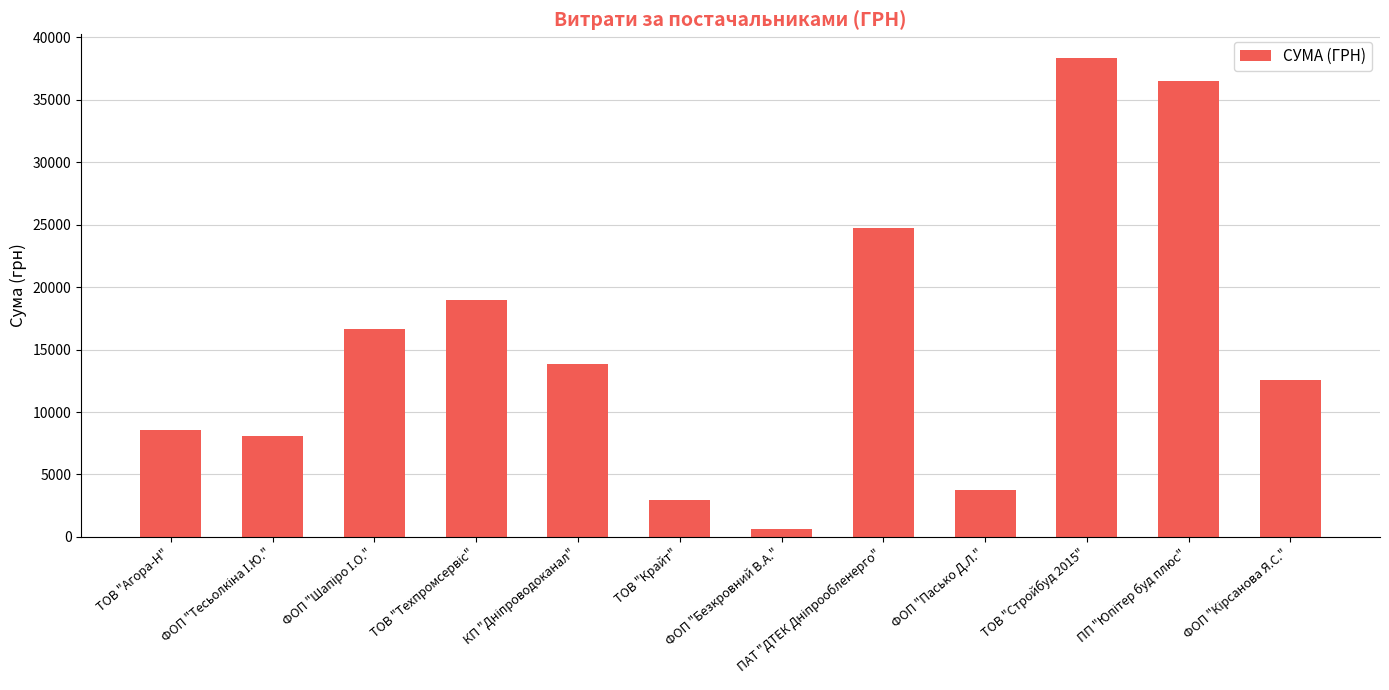

Reading left to right, transcribe all the data shown in this chart.

8550.0	8118.0	16655.6	18984.0	13859.2	2996.0	618.0	24737.1	3764.4	38323.2	36490.0	12590.0